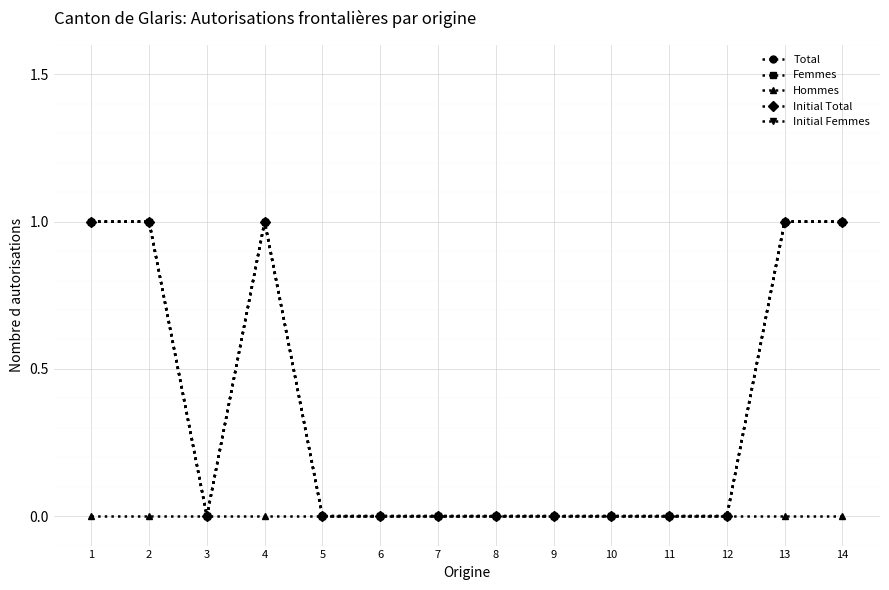

Where is the first local maximum for Total?

4